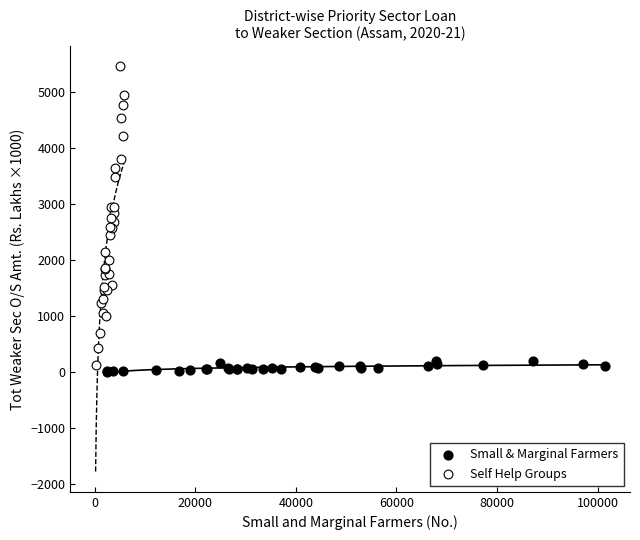

What are all the series names shown in the legend?

Small & Marginal Farmers, Self Help Groups